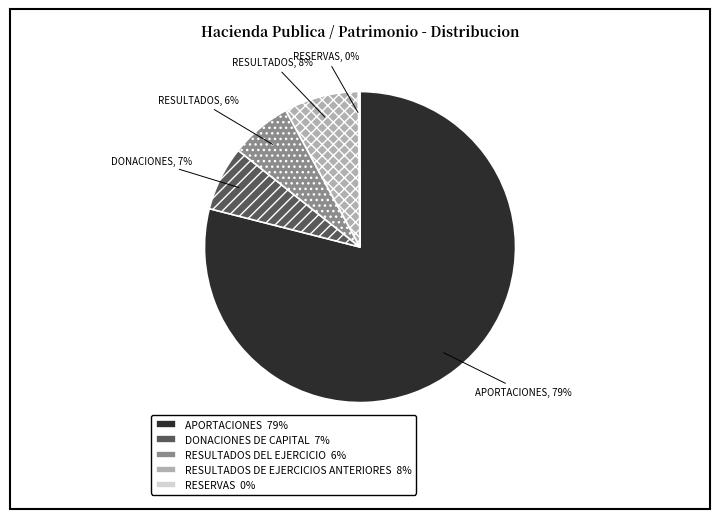

Does APORTACIONES 79% represent more than half of the total?

Yes